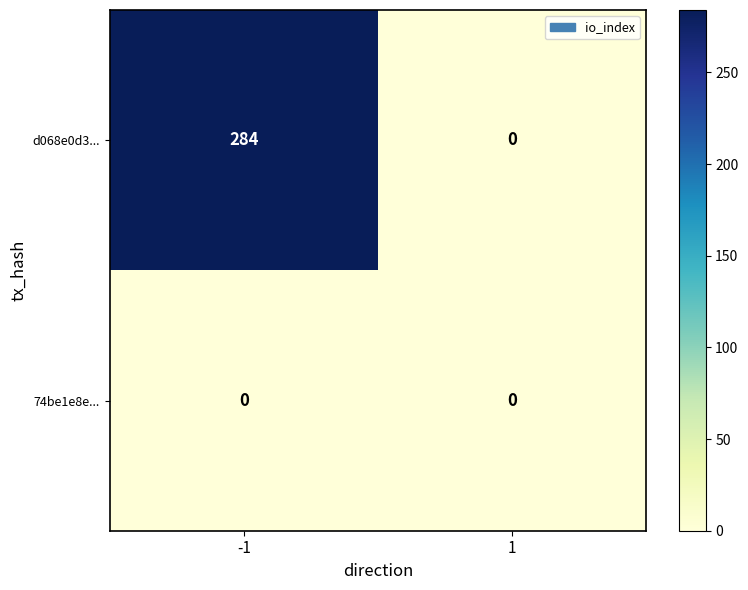

What is the sum of all d068e0d3... values?

284